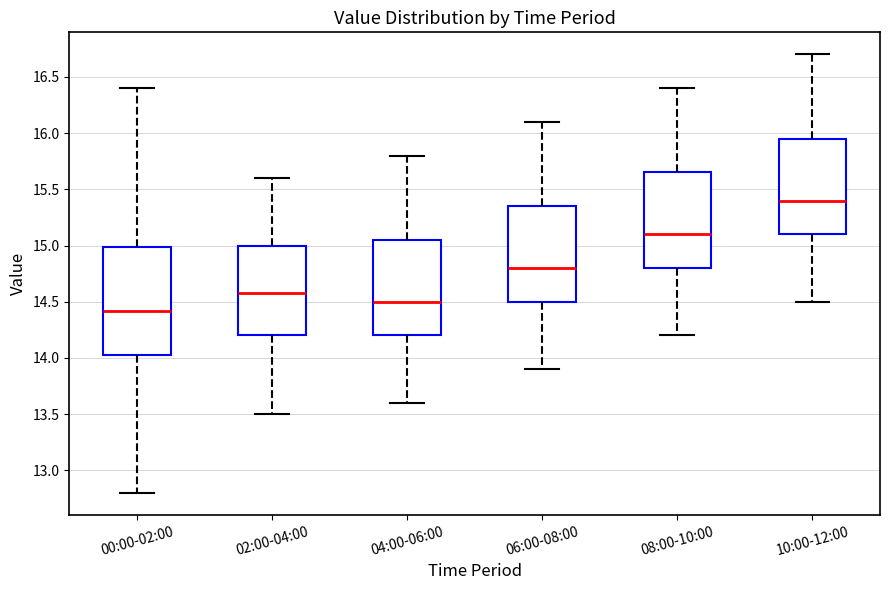

Reading left to right, transcribe this box plot: for each box, give where its median line is, the range the box spans, and where its two whiskers end, as read against the y-axis. The values are not printed on the chart, so give them approximately, as read against the axis.

00:00-02:00: median 14.40, box 14.05 to 15.00, whiskers 12.80 to 16.40
02:00-04:00: median 14.60, box 14.20 to 15.00, whiskers 13.50 to 15.60
04:00-06:00: median 14.50, box 14.20 to 15.05, whiskers 13.60 to 15.80
06:00-08:00: median 14.80, box 14.50 to 15.35, whiskers 13.90 to 16.10
08:00-10:00: median 15.10, box 14.80 to 15.65, whiskers 14.20 to 16.40
10:00-12:00: median 15.40, box 15.10 to 15.95, whiskers 14.50 to 16.70